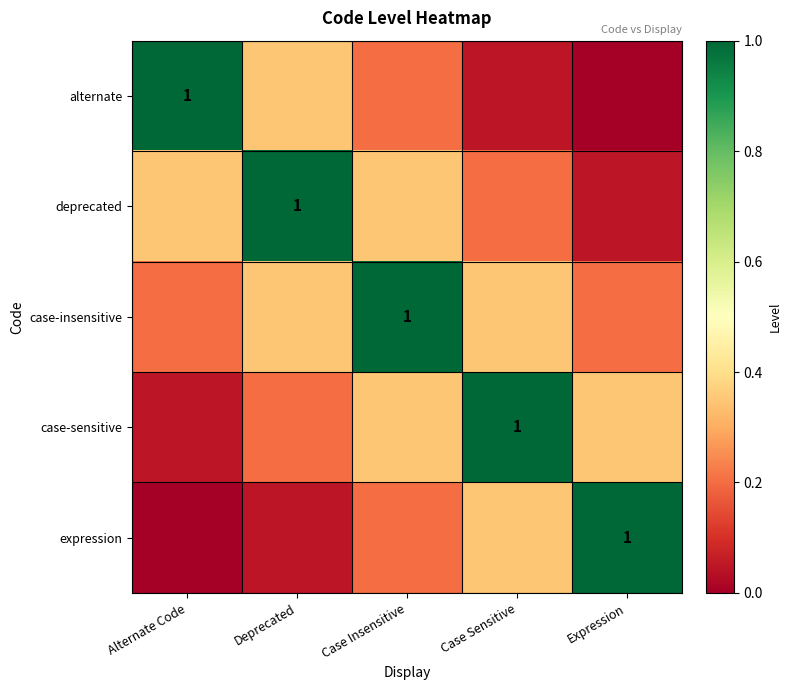

What is the difference between the maximum and minimum values in the deprecated series?

0.9